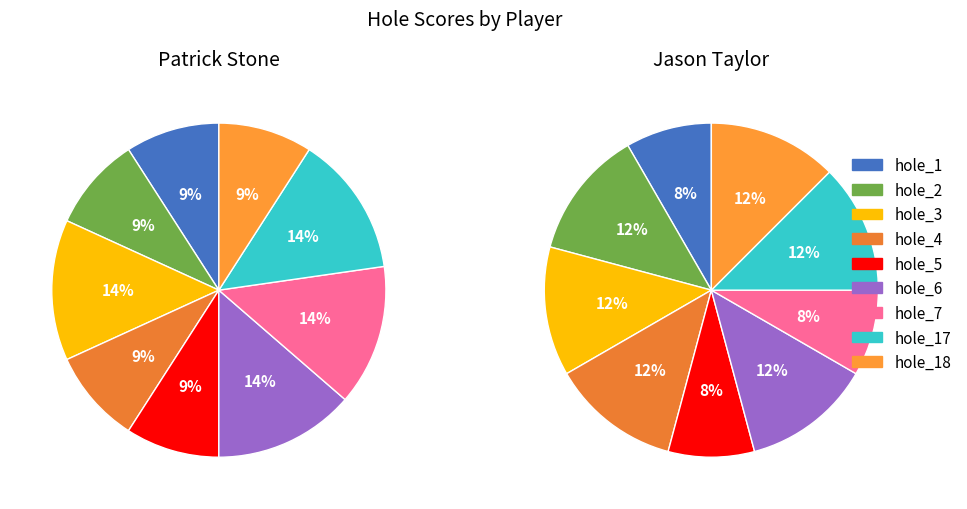

To the nearest percent, what portion does hole_3 represent?

12%